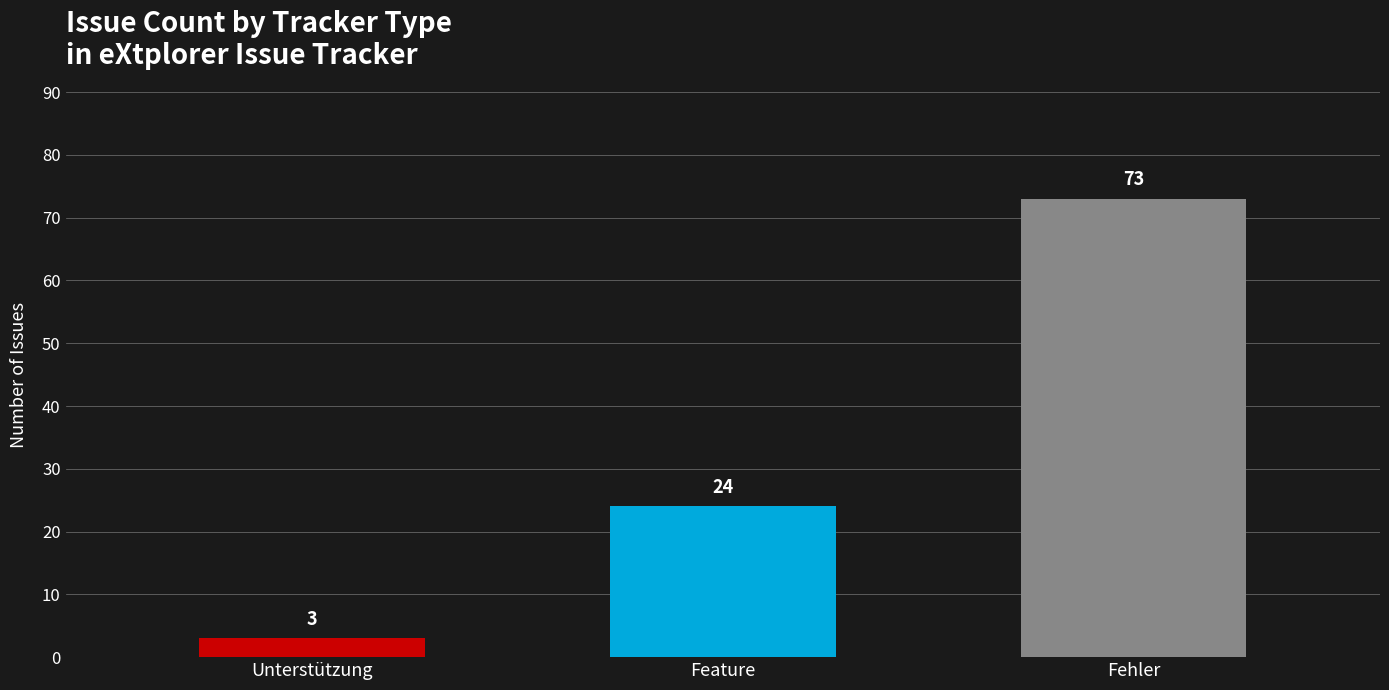

List the labels in order of value, largest first.

Fehler, Feature, Unterstützung